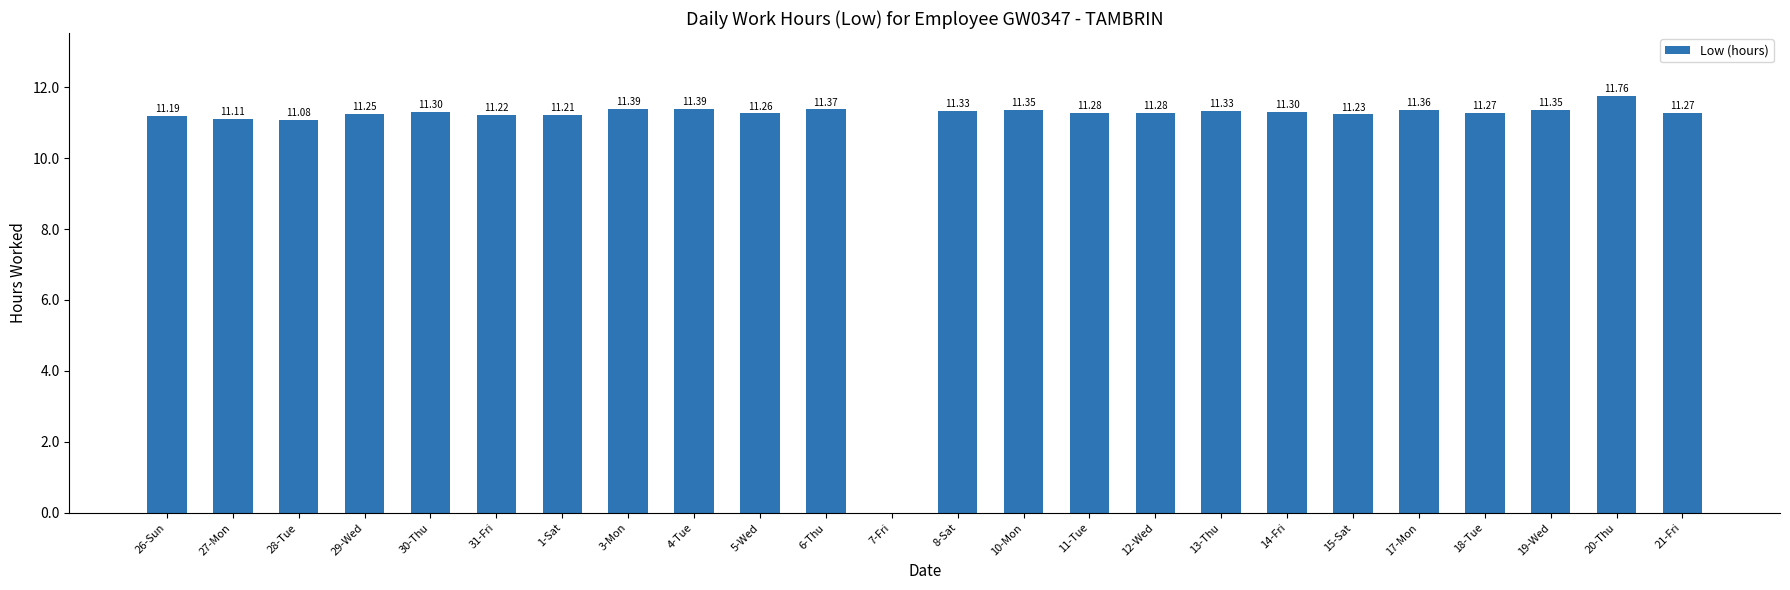

Between 28-Tue and 30-Thu, which is larger?

30-Thu